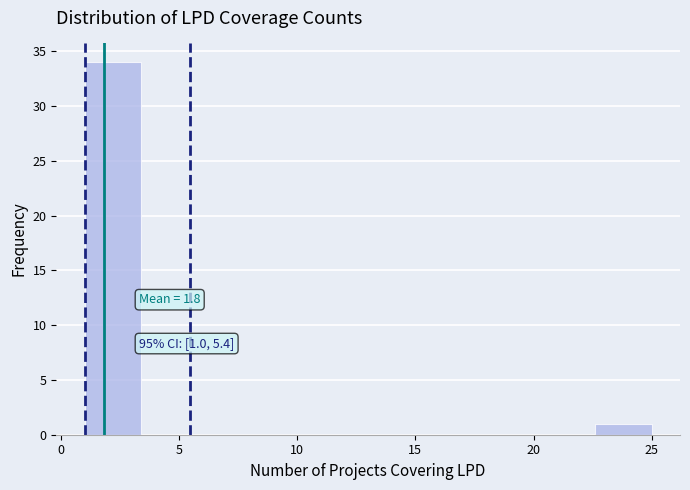

Which range on the x-axis has the tallest bar?

1.0 to 3.4